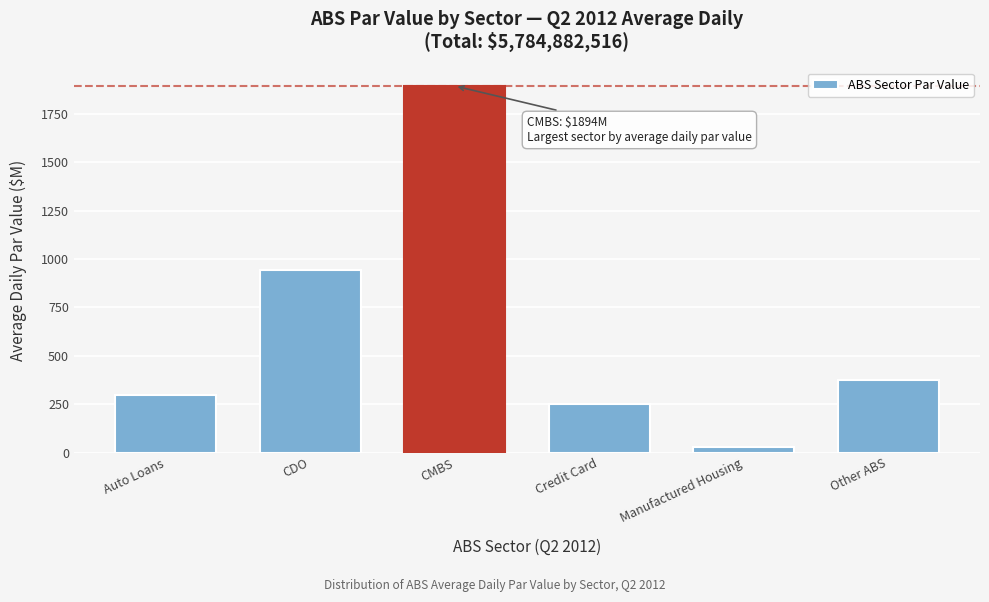

Reading left to right, what are all the values shown in this chart?

Auto Loans=295.2	CDO=941.4	CMBS=1894.0	Credit Card=250.6	Manufactured Housing=29.4	Other ABS=374.5